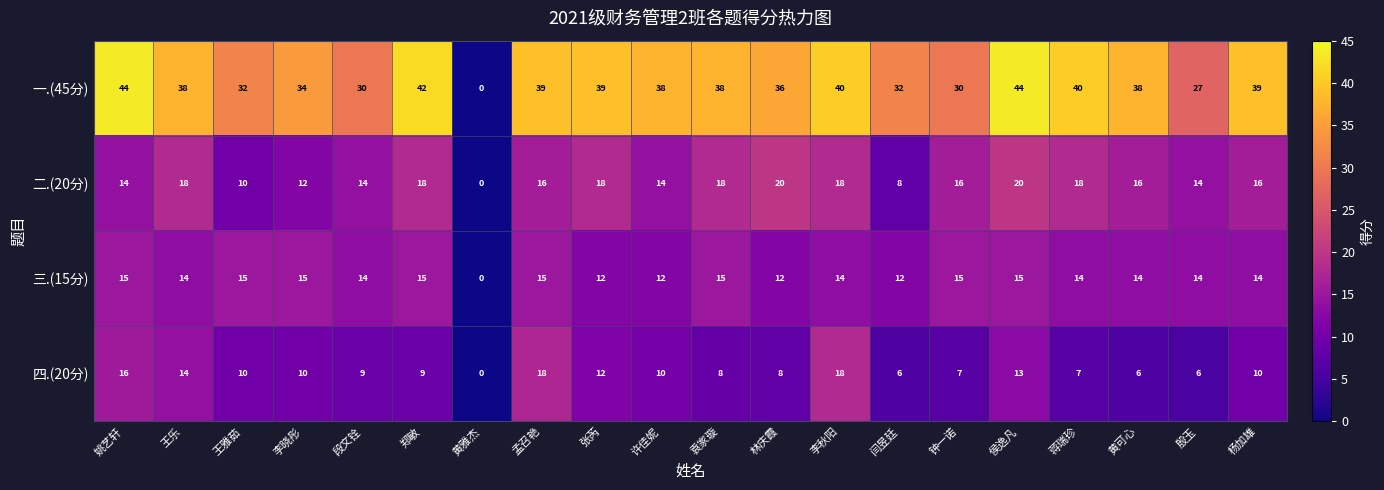

Between 闫昱廷 and 蒋瑞珍, which series saw the biggest shift?

二.(20分)